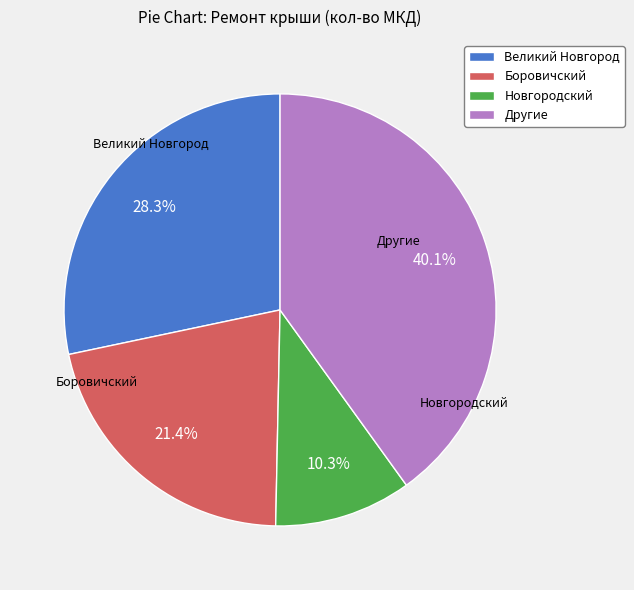

How many segments does this pie chart have?

4